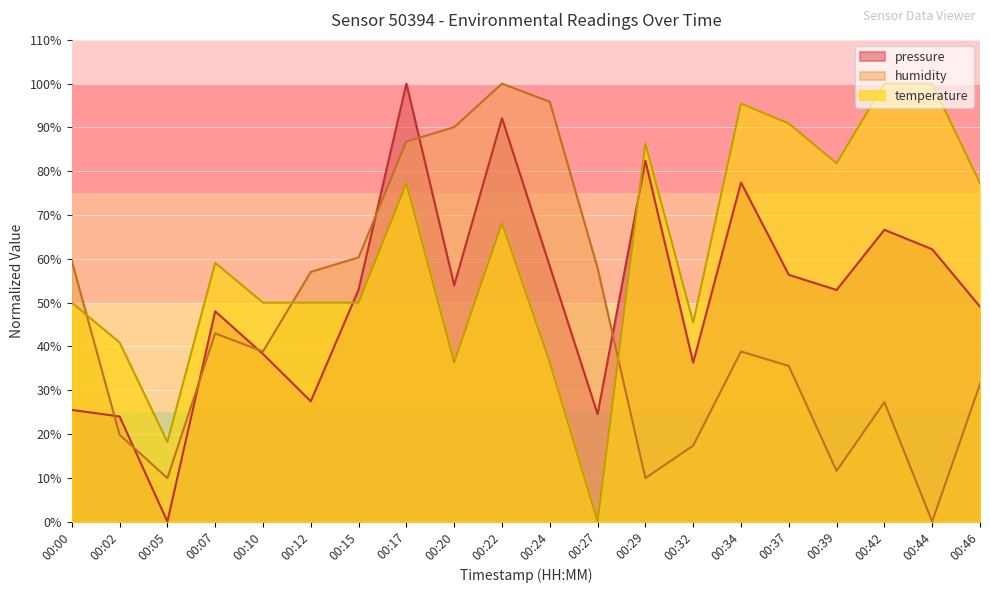

True or false: pressure and temperature intersect in this chart.

True